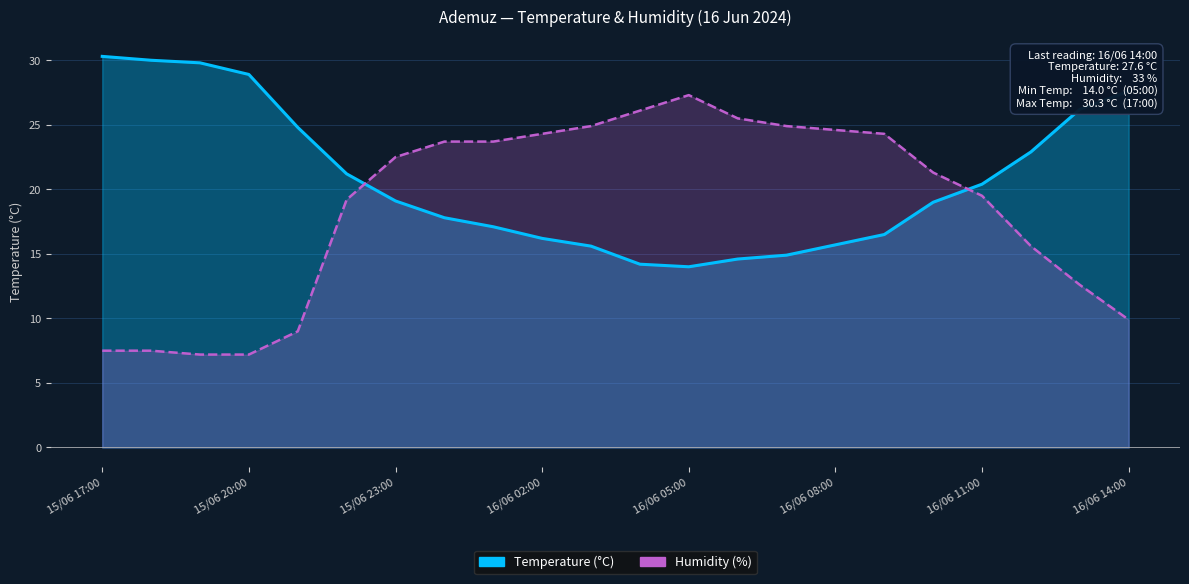

Which series has the largest range (max minus min)?

Humidity (%) ×0.3 scale